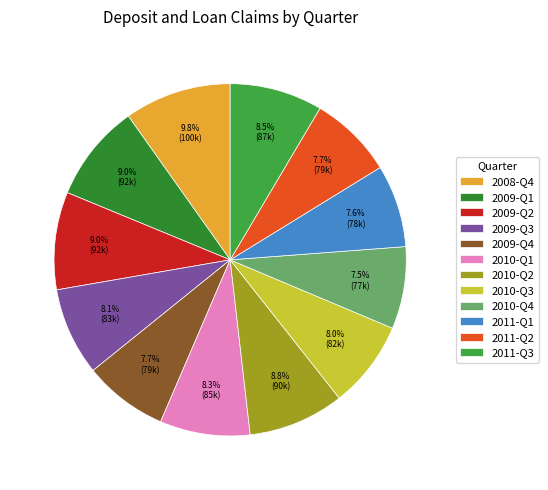

What percentage do 2008-Q4 and 2010-Q2 together represent?

18.6%